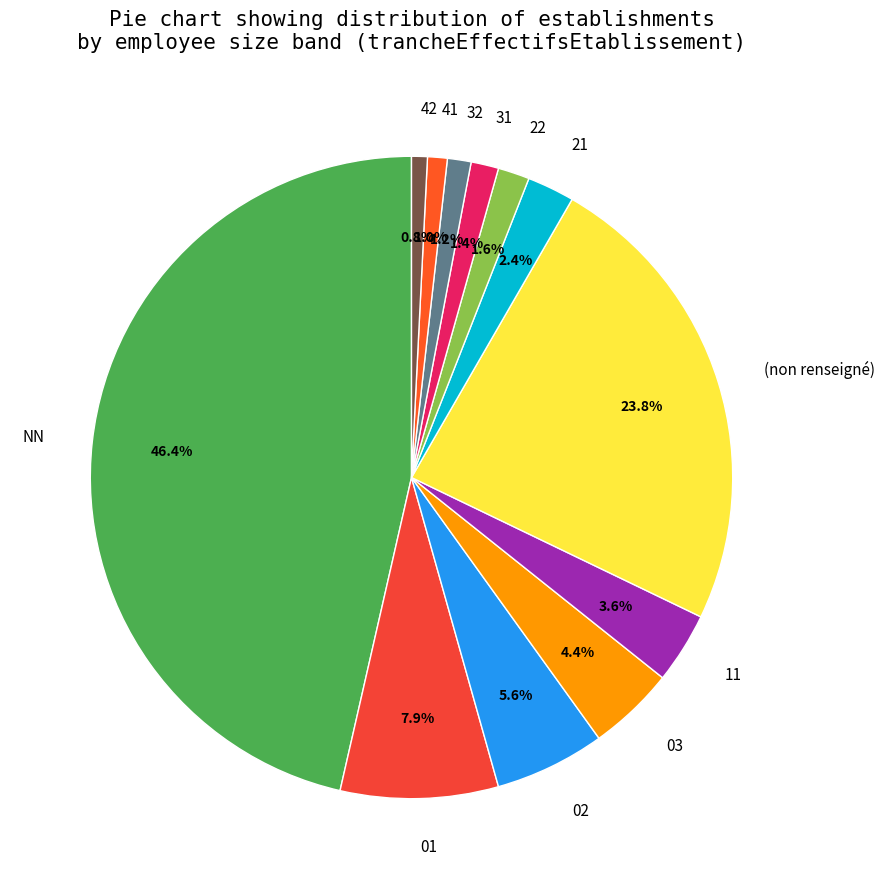

To the nearest percent, what percentage of the pie is 03?

4%